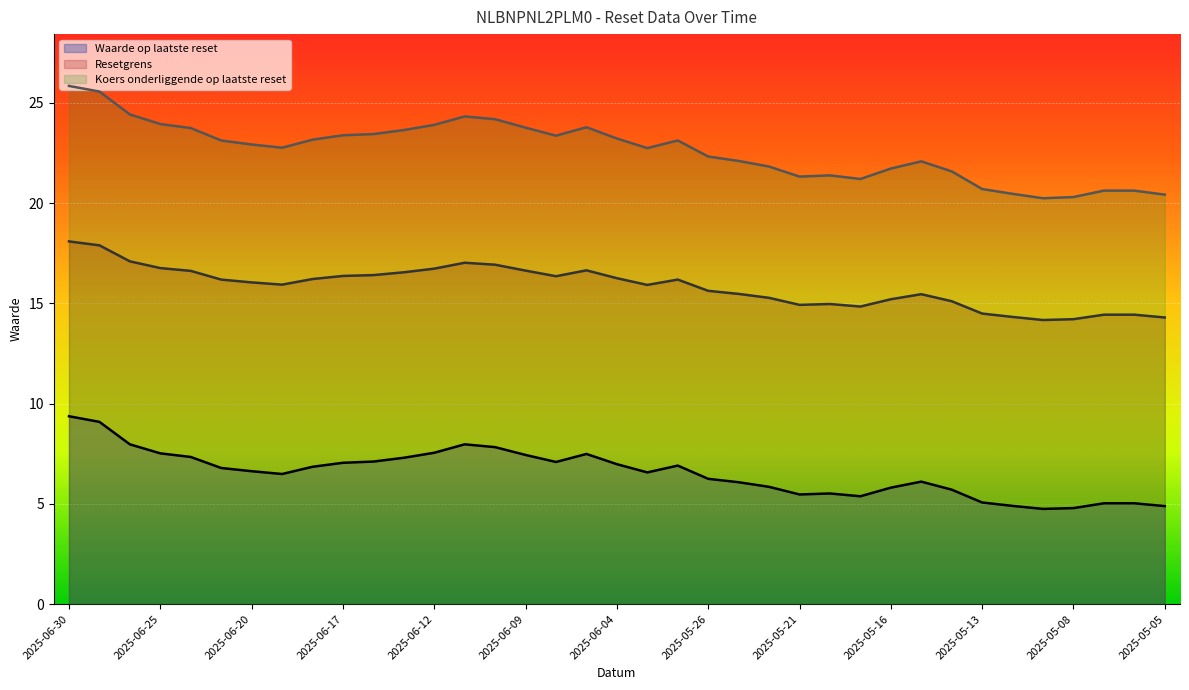

Is it true that Resetgrens equals 16.2 at 2025-06-02?

True